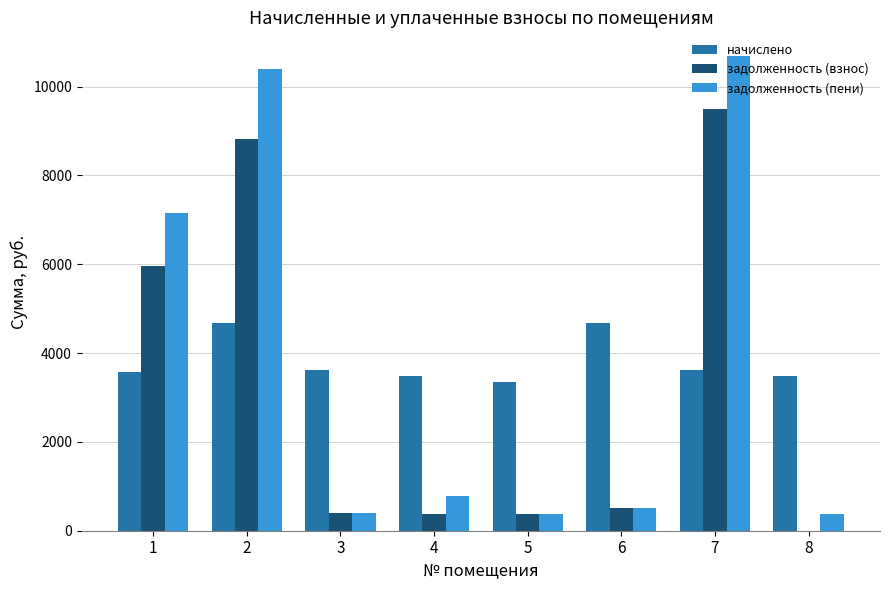

What is the sum of all начислено values?

30441.6